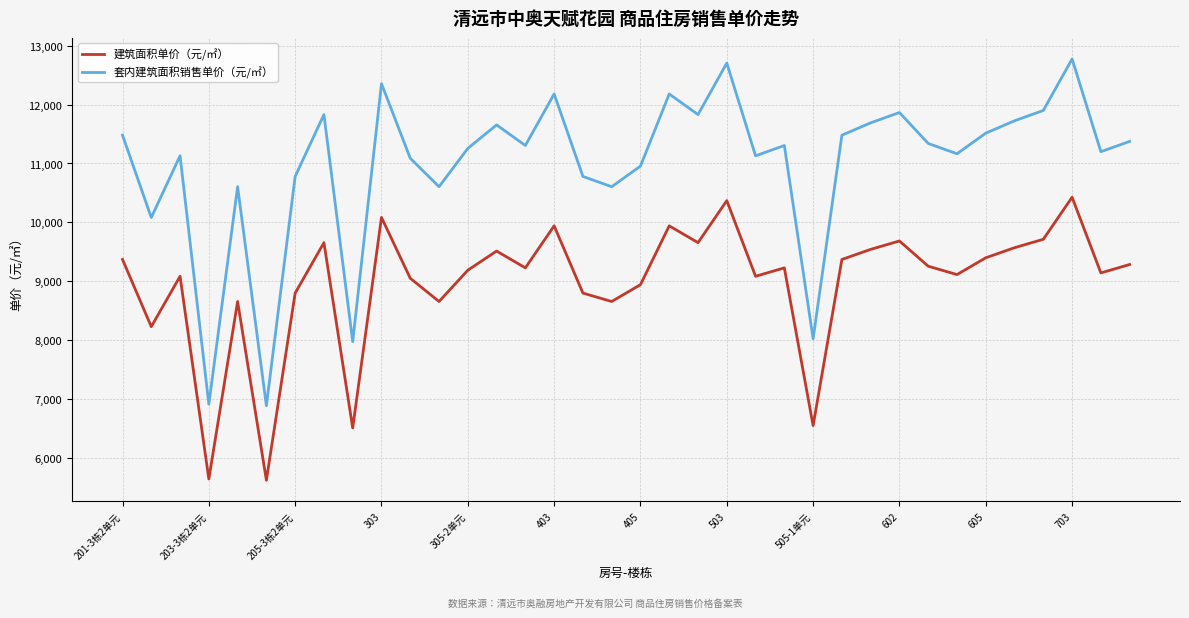

What is the lowest value of the 套内建筑面积销售单价（元/㎡） series?

6883.0